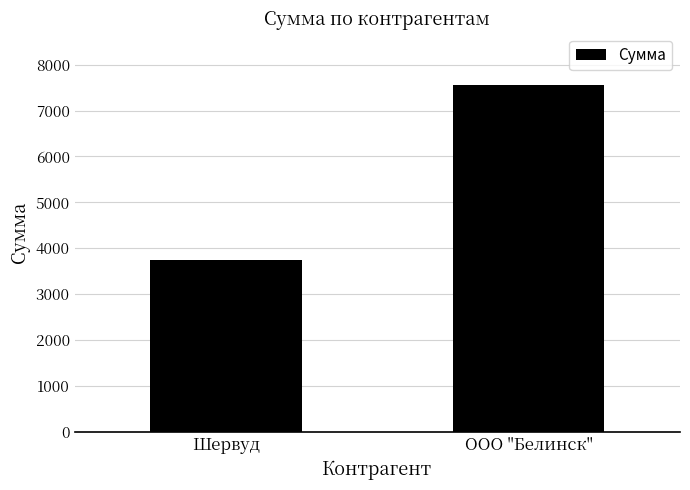

What is the difference between the maximum and minimum values?

3796